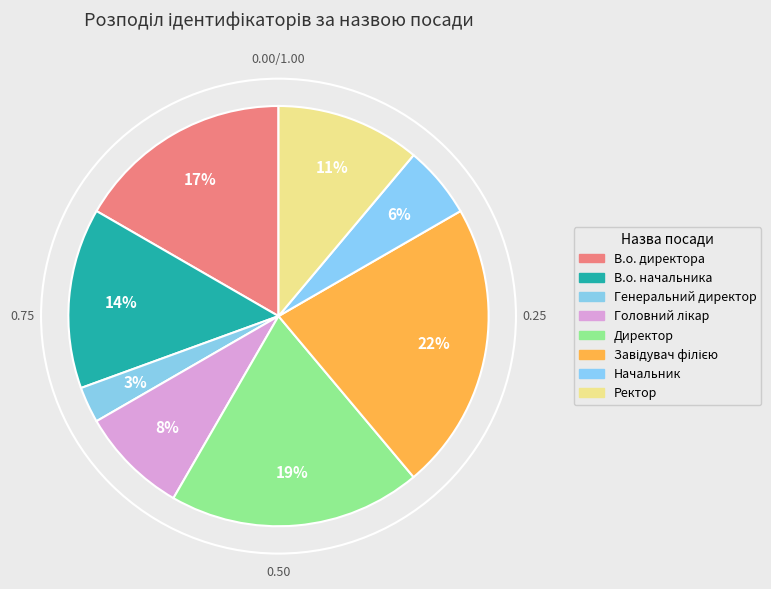

To the nearest percent, what is the difference between the Начальник and Генеральний директор slice percentages?

3%